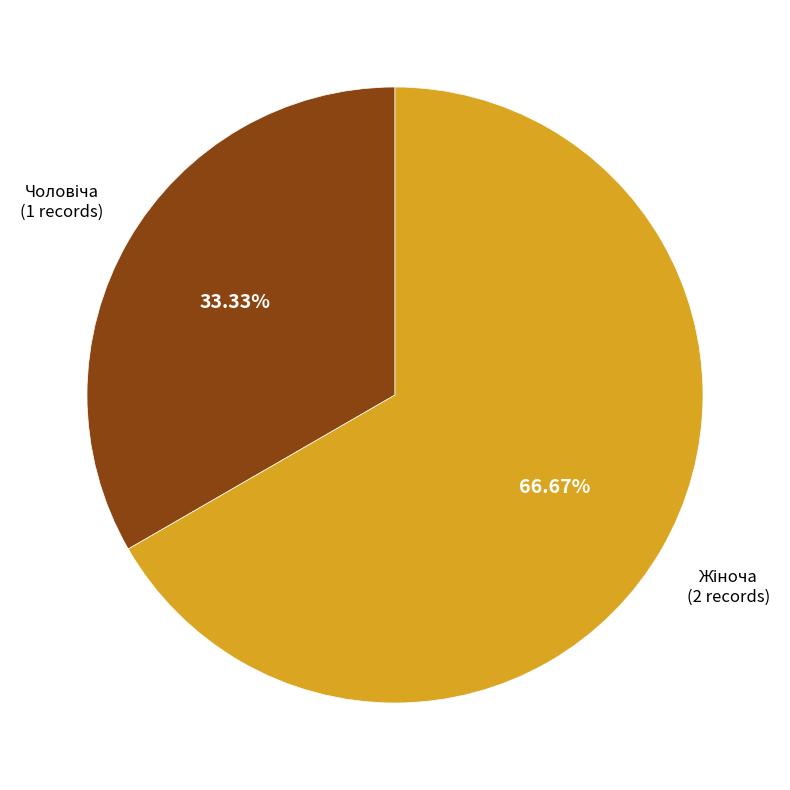

Is there a majority slice in this chart?

Yes